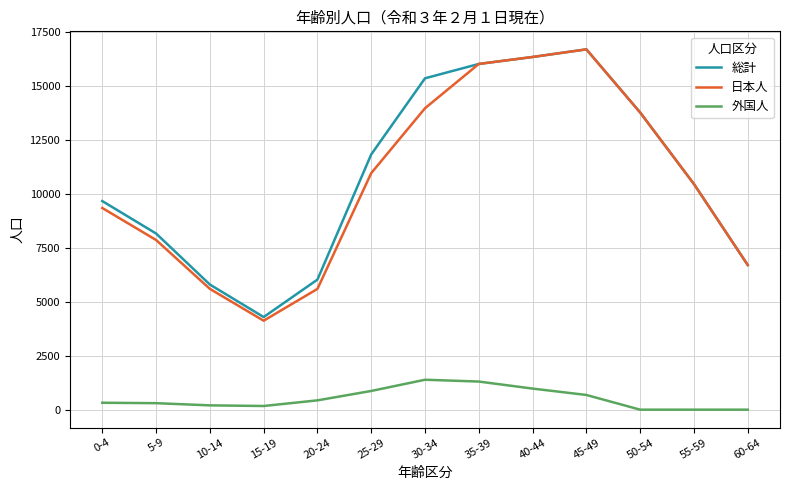

Which series changed the most between 25-29 and 35-39?

日本人